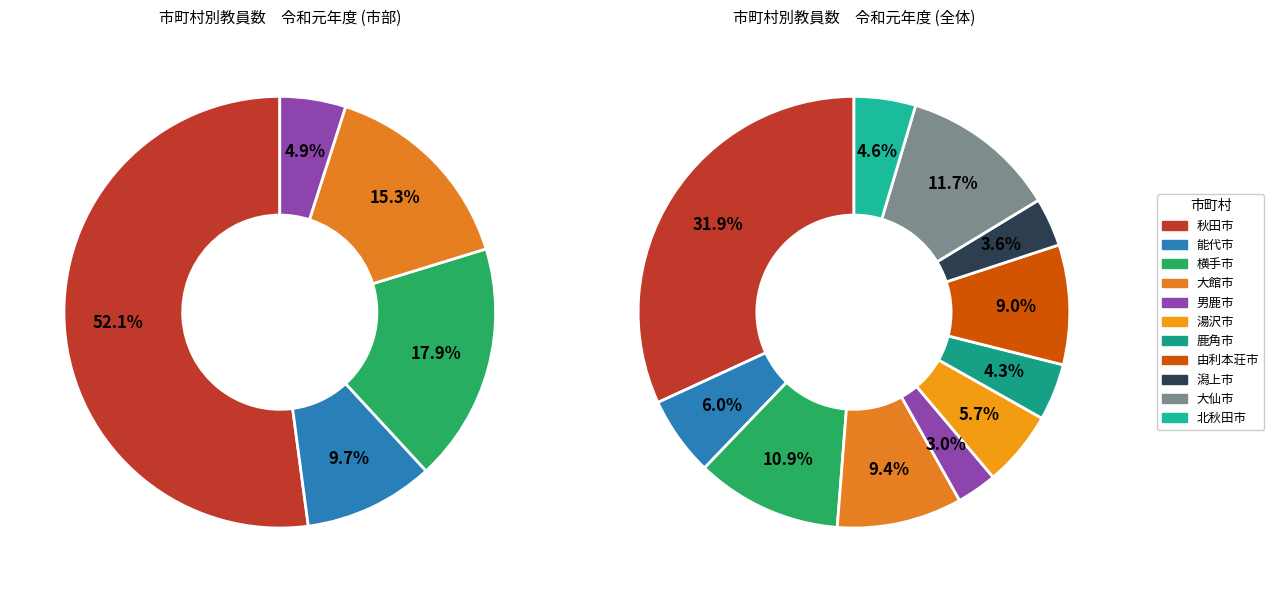

To the nearest percent, what percentage of the pie is 由利本荘市?

9%